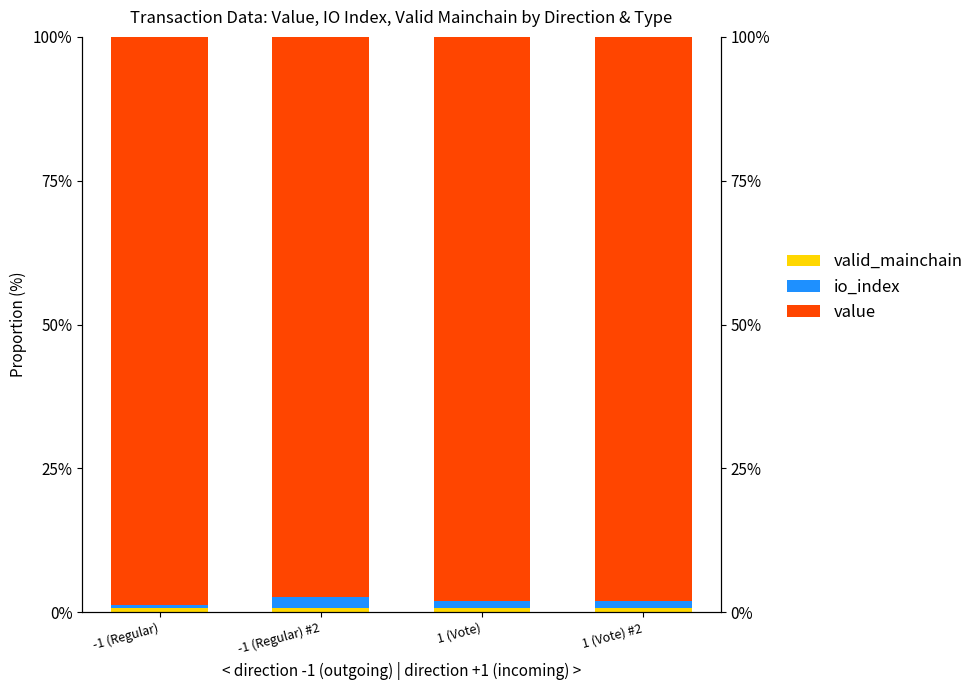

Which series changed the most between -1 (Regular) and -1 (Regular) #2?

io_index